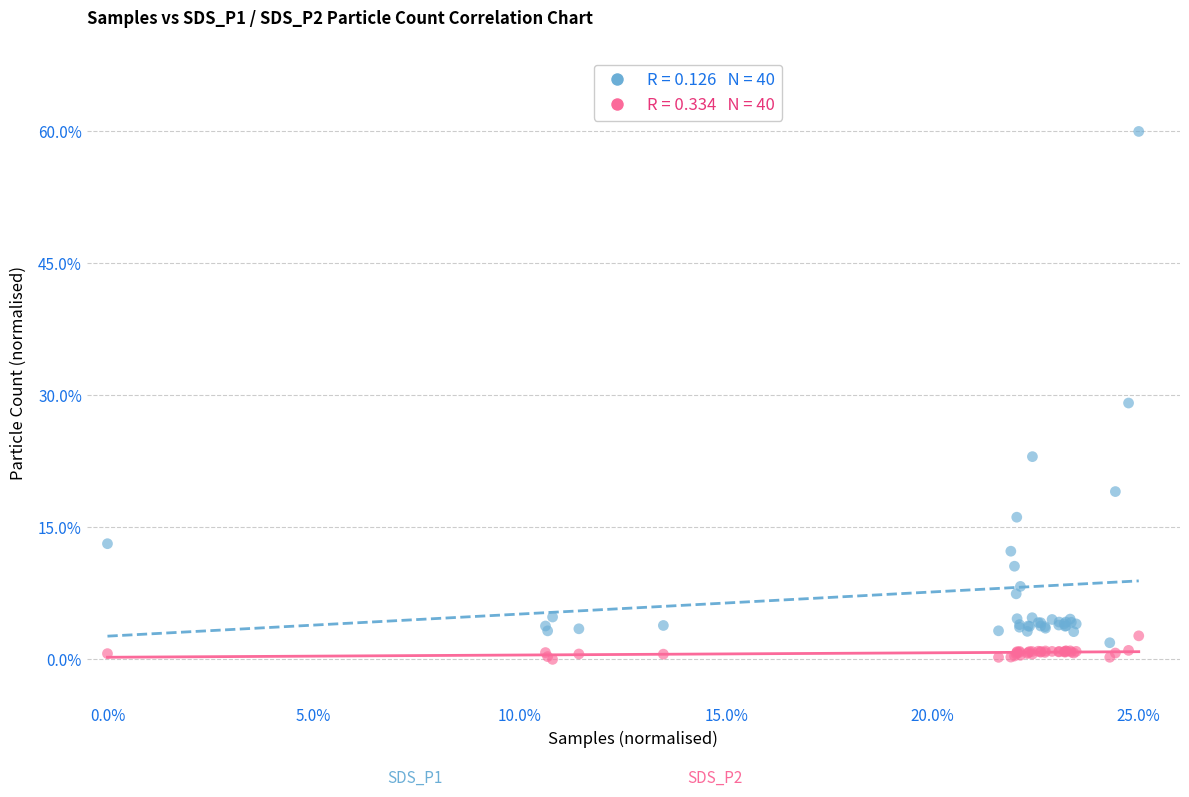

Across all series, what Y value is closest to 30?

29.1